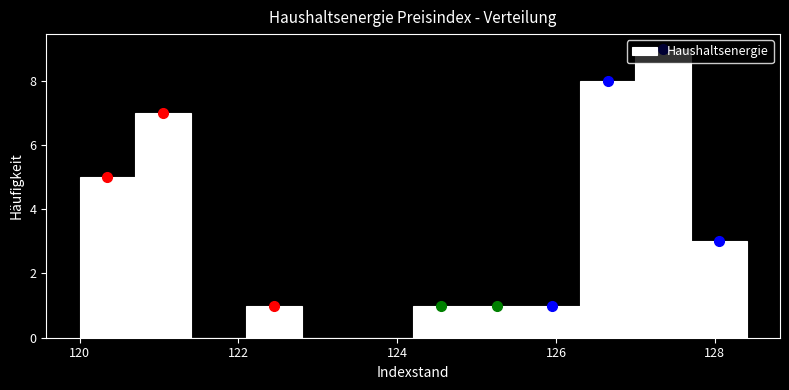

Around what value on the x-axis is the tallest bar? Give the approximate position of its centre, as read against the axis.

127.4